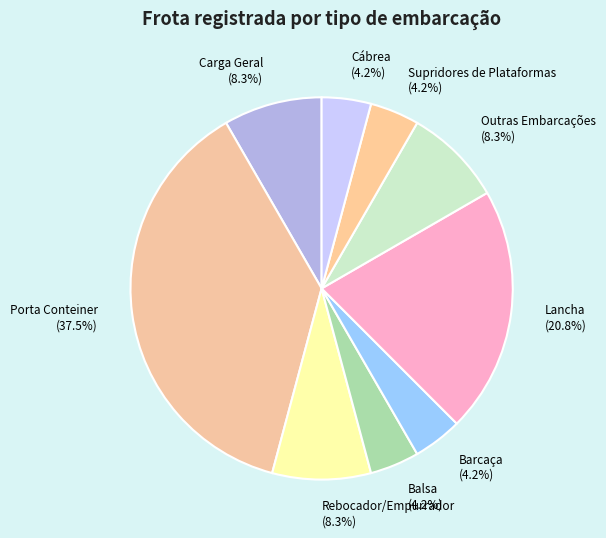

To the nearest percent, what is the combined percentage of Porta Conteiner and Carga Geral?

46%